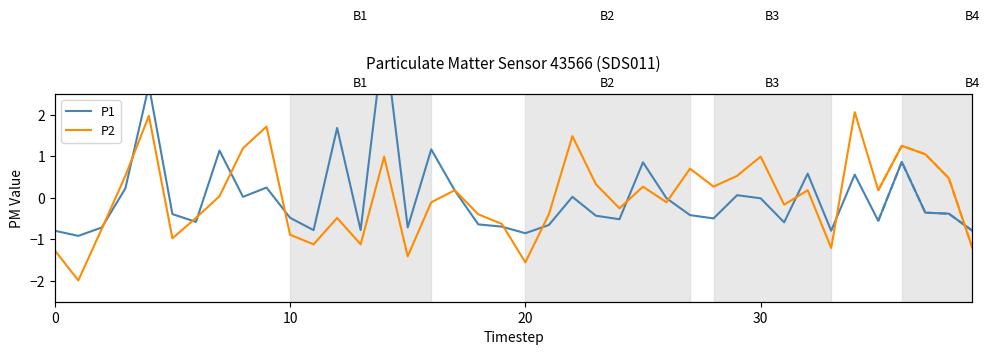

What is the smallest value displayed?

-2.0